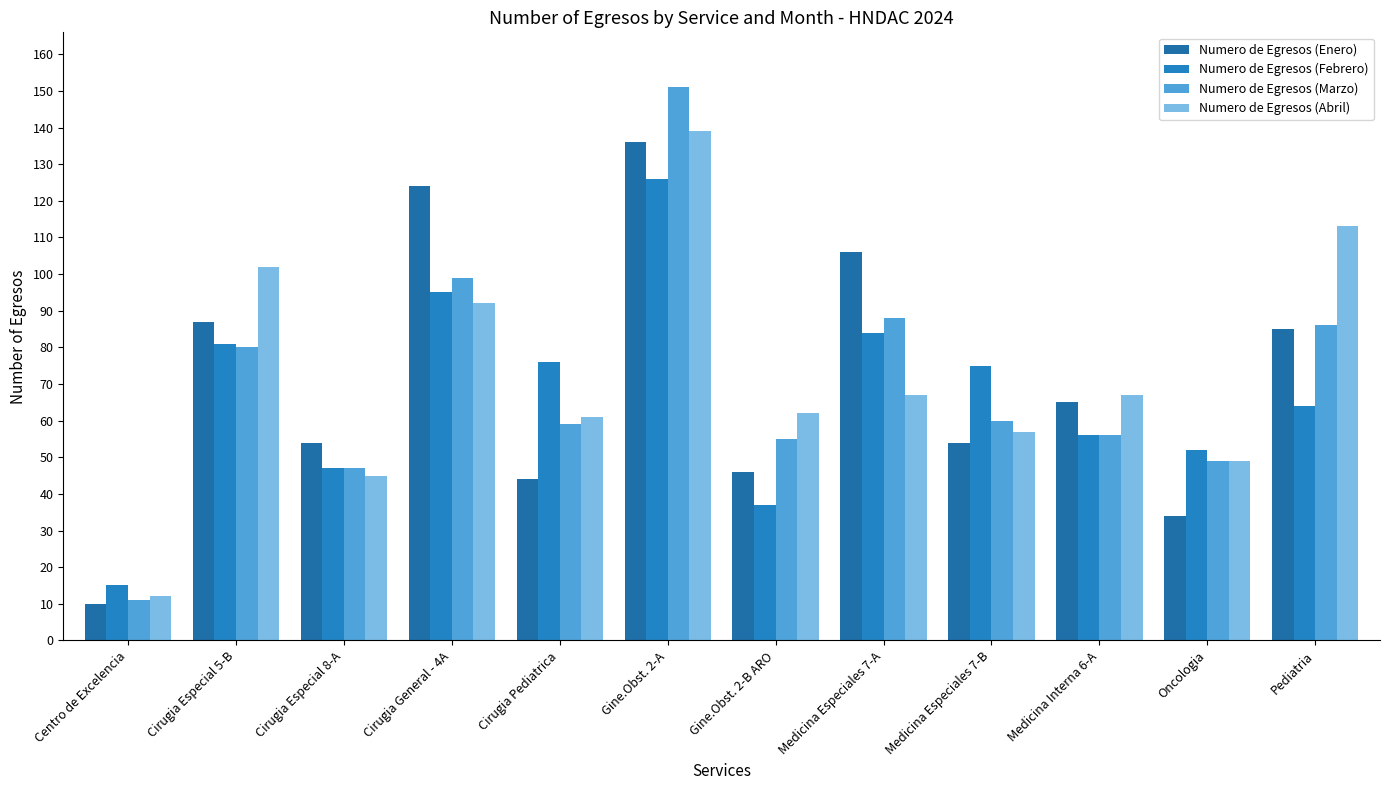

Is it true that Numero de Egresos (Enero) equals 44 at Cirugia Pediatrica?

True